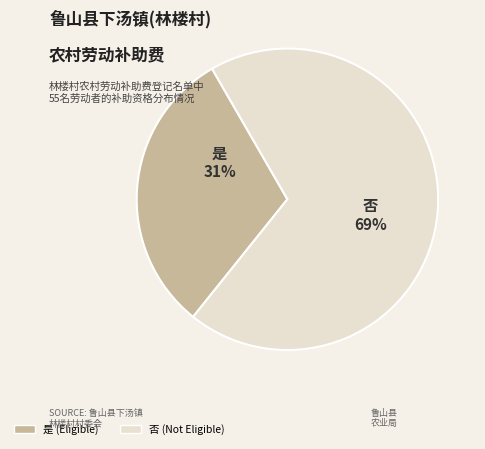

The 否 slice represents 77% of the pie. True or false?

False